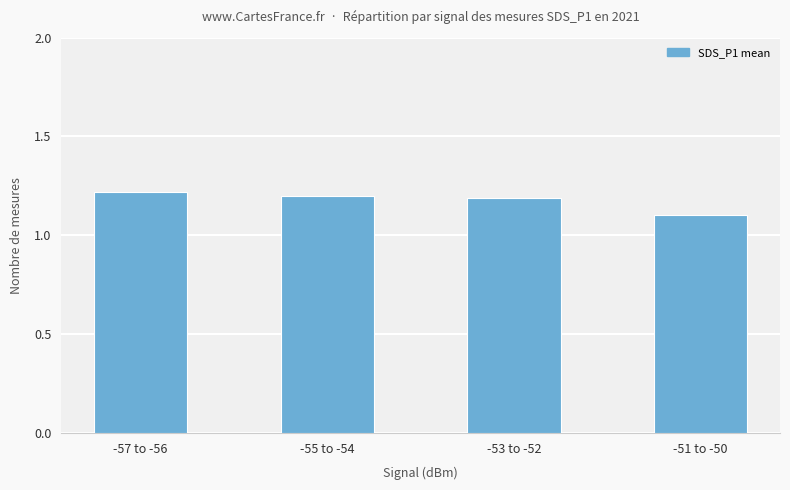

What is the change in value from -57 to -56 to -51 to -50?

-0.1